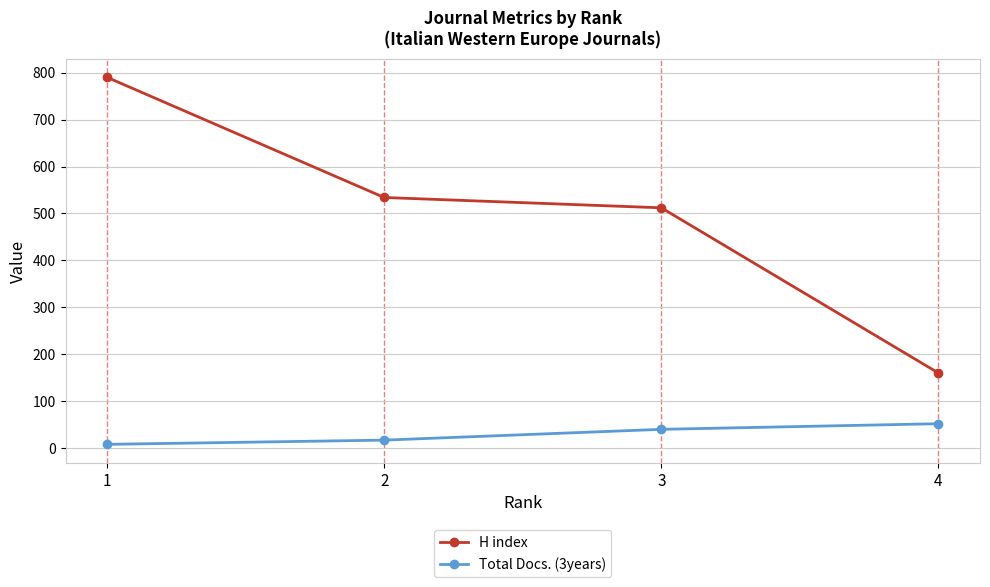

The Total Docs. (3years) series shows 12 at 3. True or false?

False